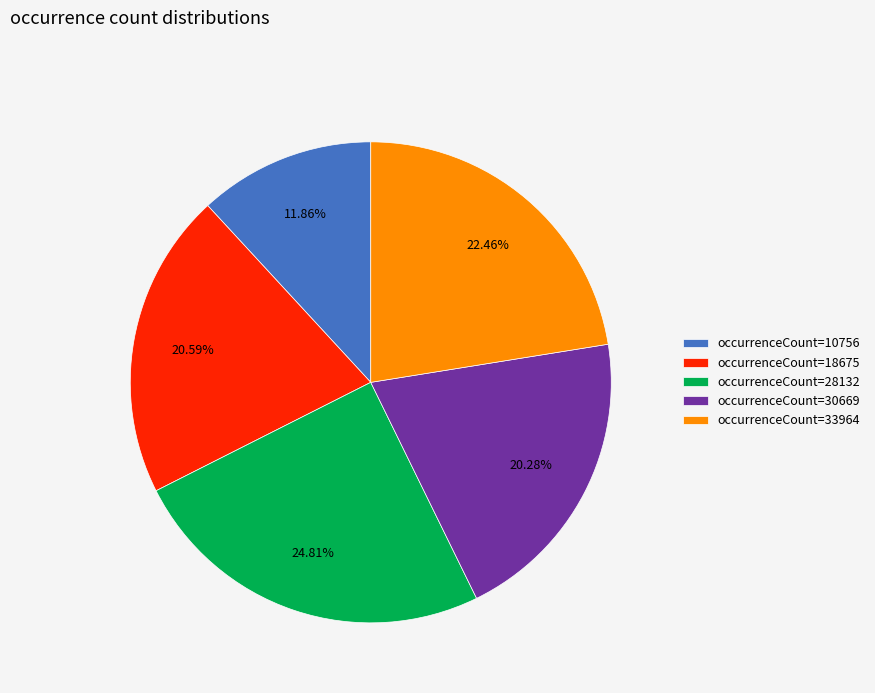

Approximately how many times larger is the value at occurrenceCount=33964 compared to occurrenceCount=30669?

1.1